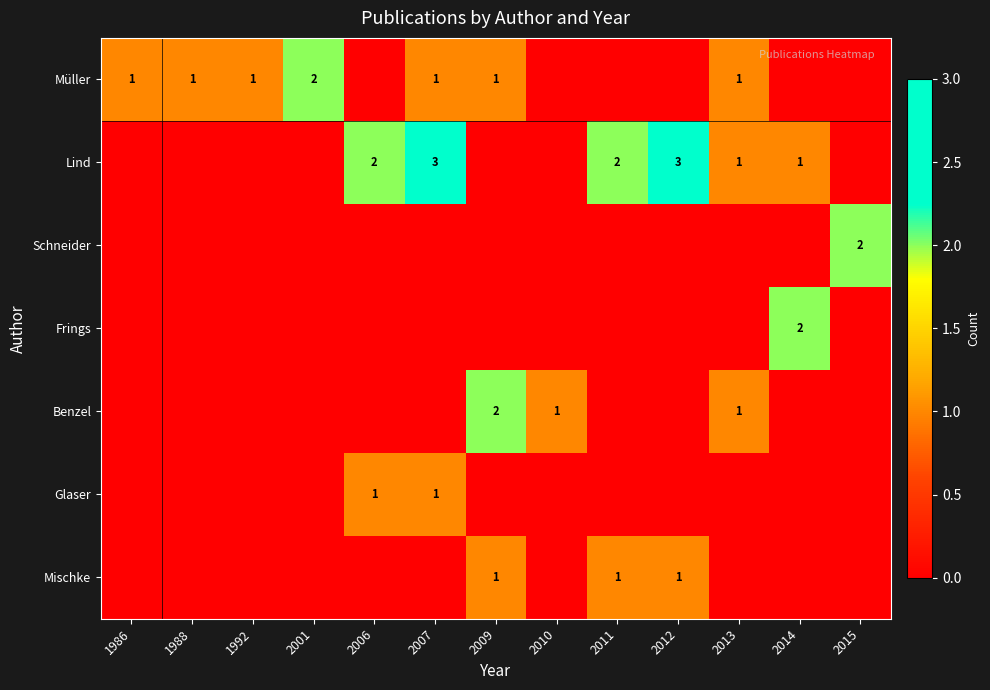

The value of Mischke at 2009 is 1. True or false?

True